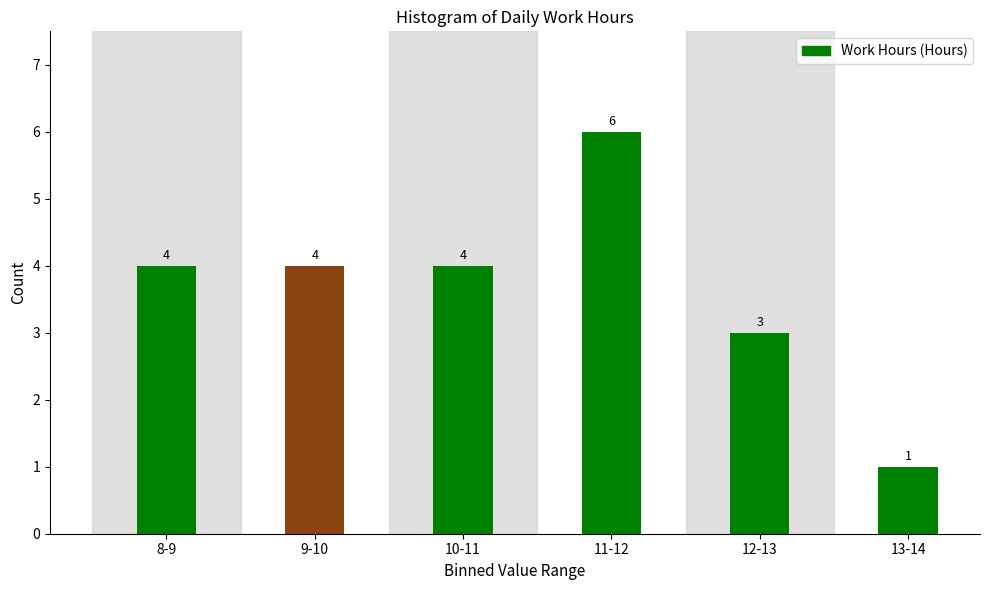

Reading left to right, transcribe all the data shown in this chart.

8-9=4	9-10=4	10-11=4	11-12=6	12-13=3	13-14=1